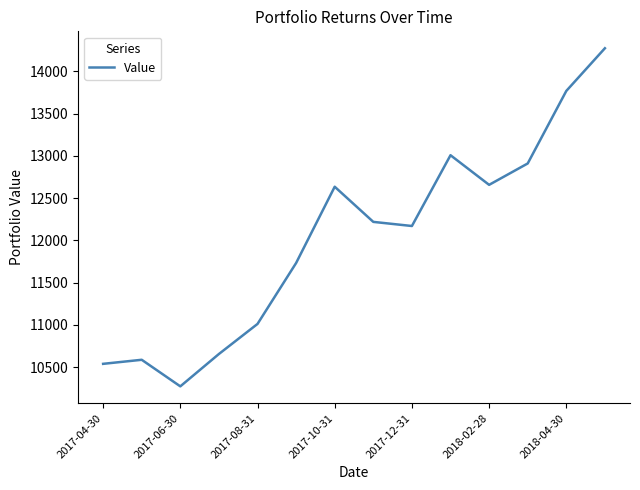

What is the greatest value displayed?

14273.2